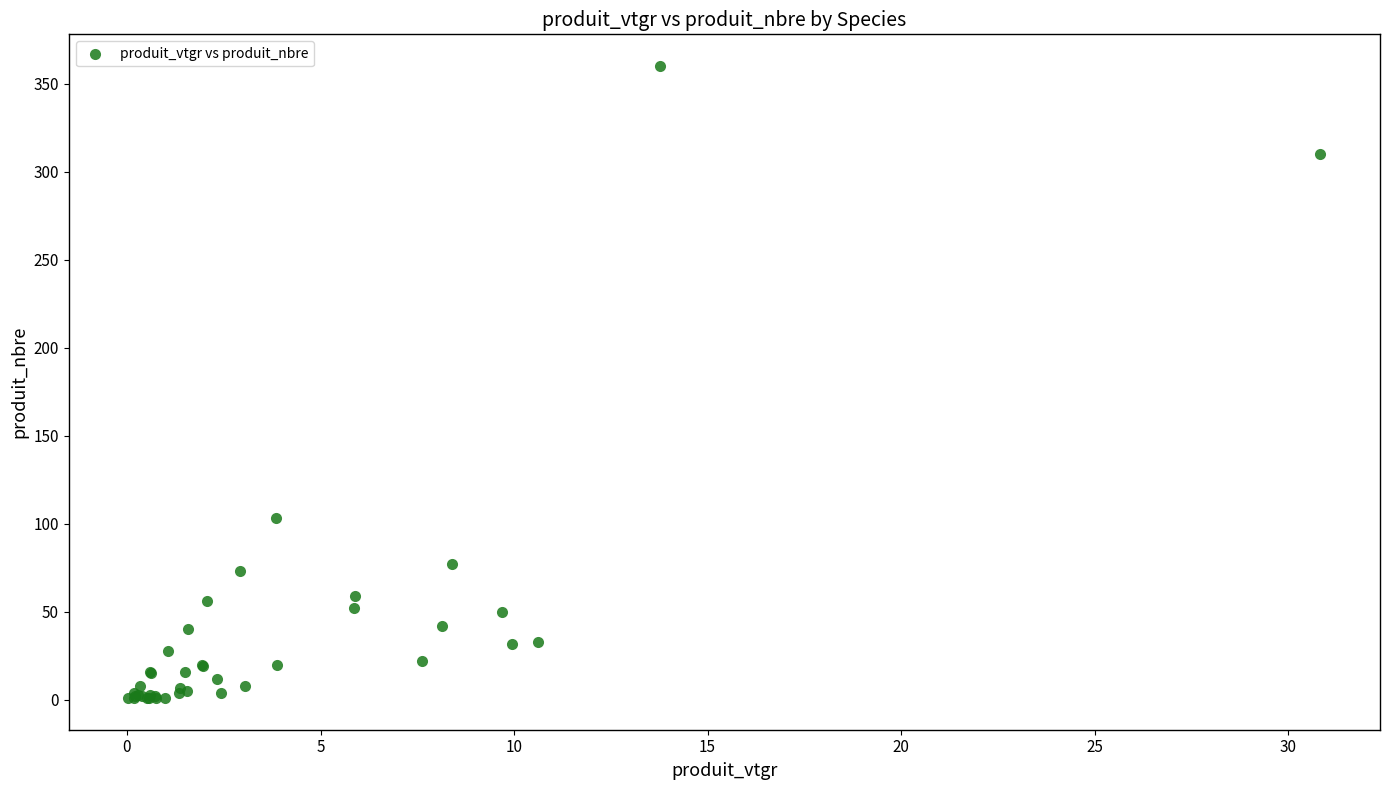

What Y value in the scatter plot is closest to 180?

103